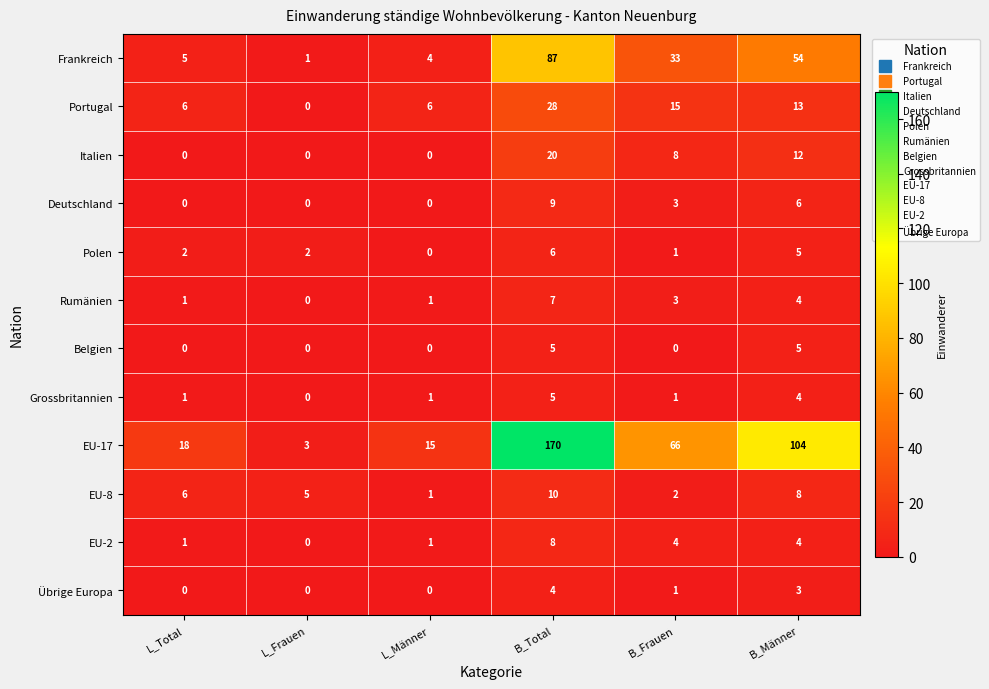

Where does the Portugal series first go above 13?

B_Total